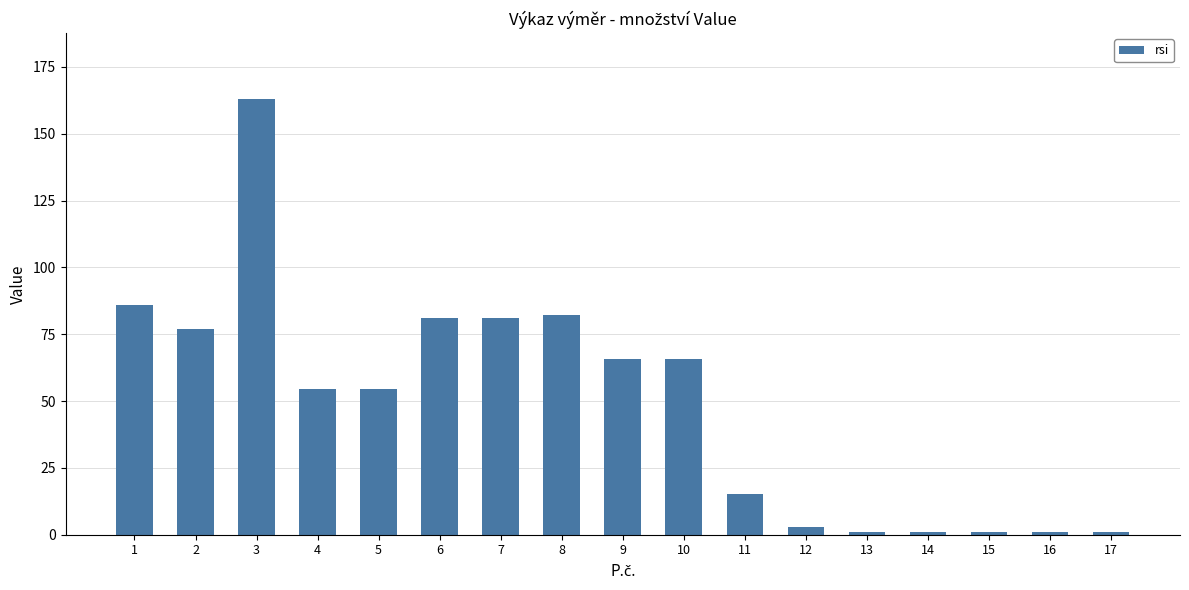

Reading right to left, list all the values displayed in this chart.

17=1.0	16=1.0	15=1.0	14=1.0	13=1.0	12=3.0	11=15.2	10=65.8	9=65.8	8=82.2	7=81.0	6=81.0	5=54.5	4=54.5	3=163.2	2=77.1	1=86.1